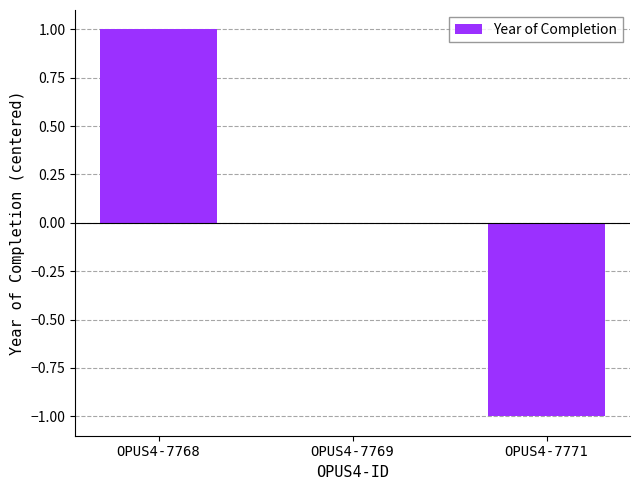

Which category has the highest value across all series?

OPUS4-7768